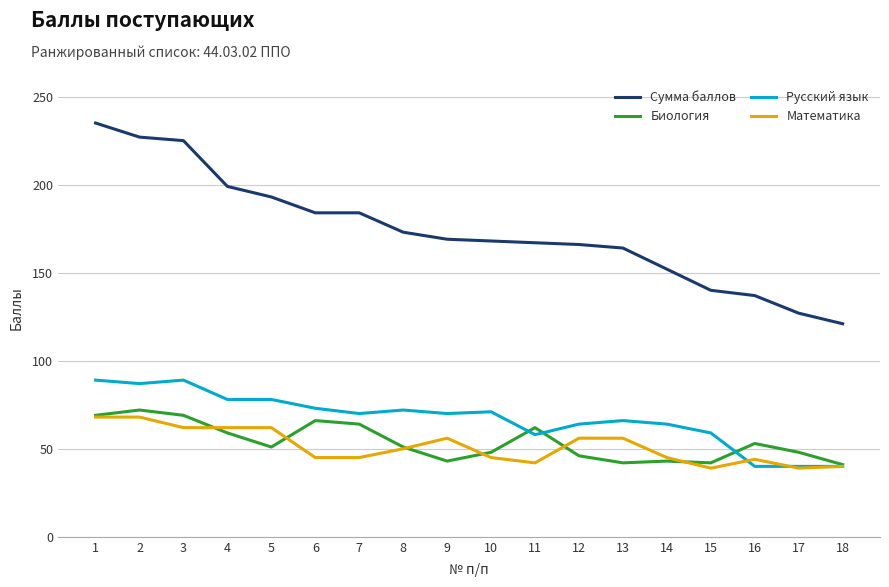

Which series has the largest total across all categories?

Сумма баллов